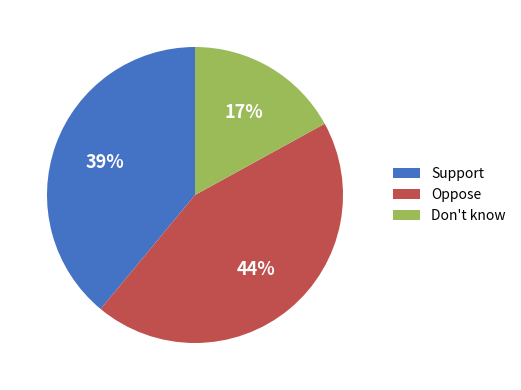

To the nearest percent, what percentage of the pie is Support?

39%